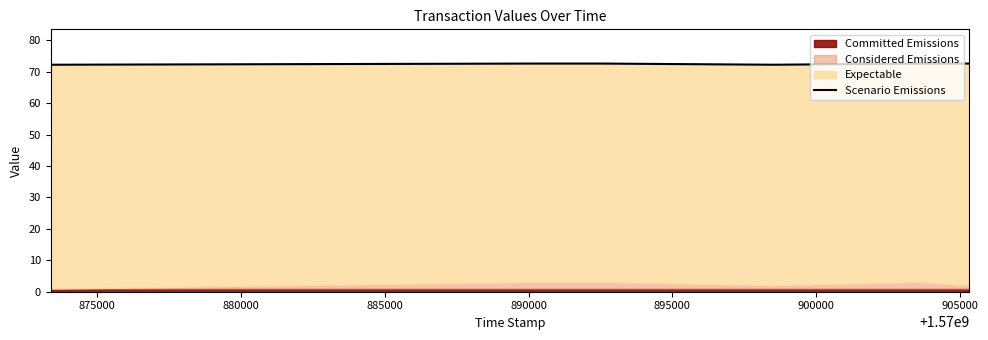

What value does the data have at 895000?

72.6